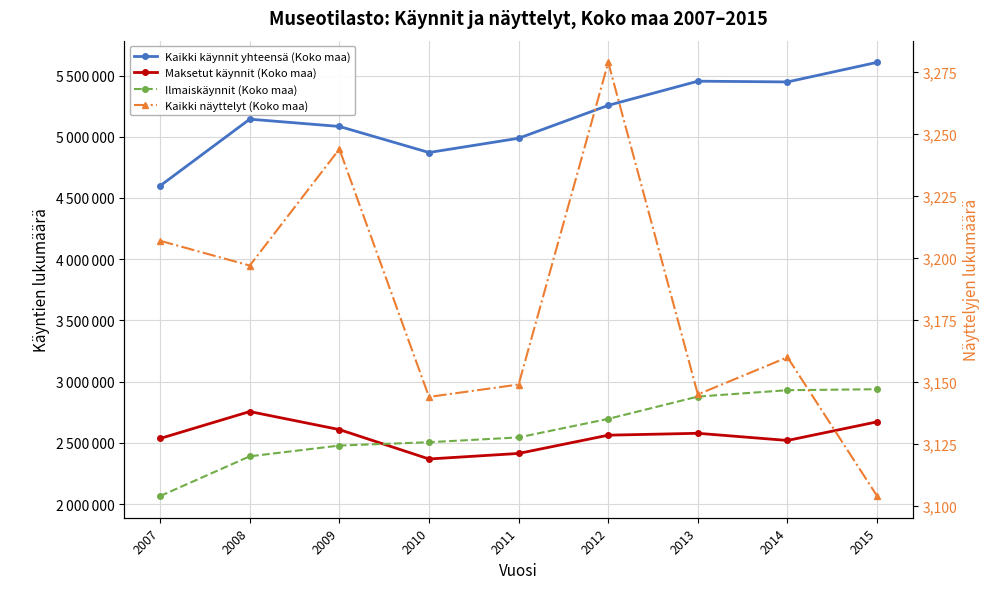

Which series has the largest range (max minus min)?

Kaikki käynnit yhteensä (Koko maa)